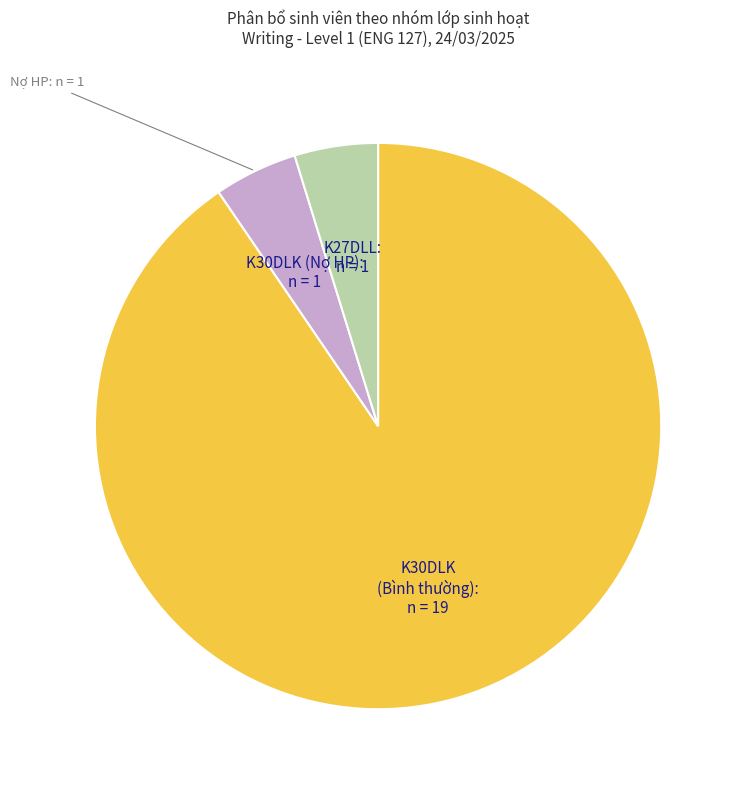

Is there any slice that represents more than half of the pie?

Yes